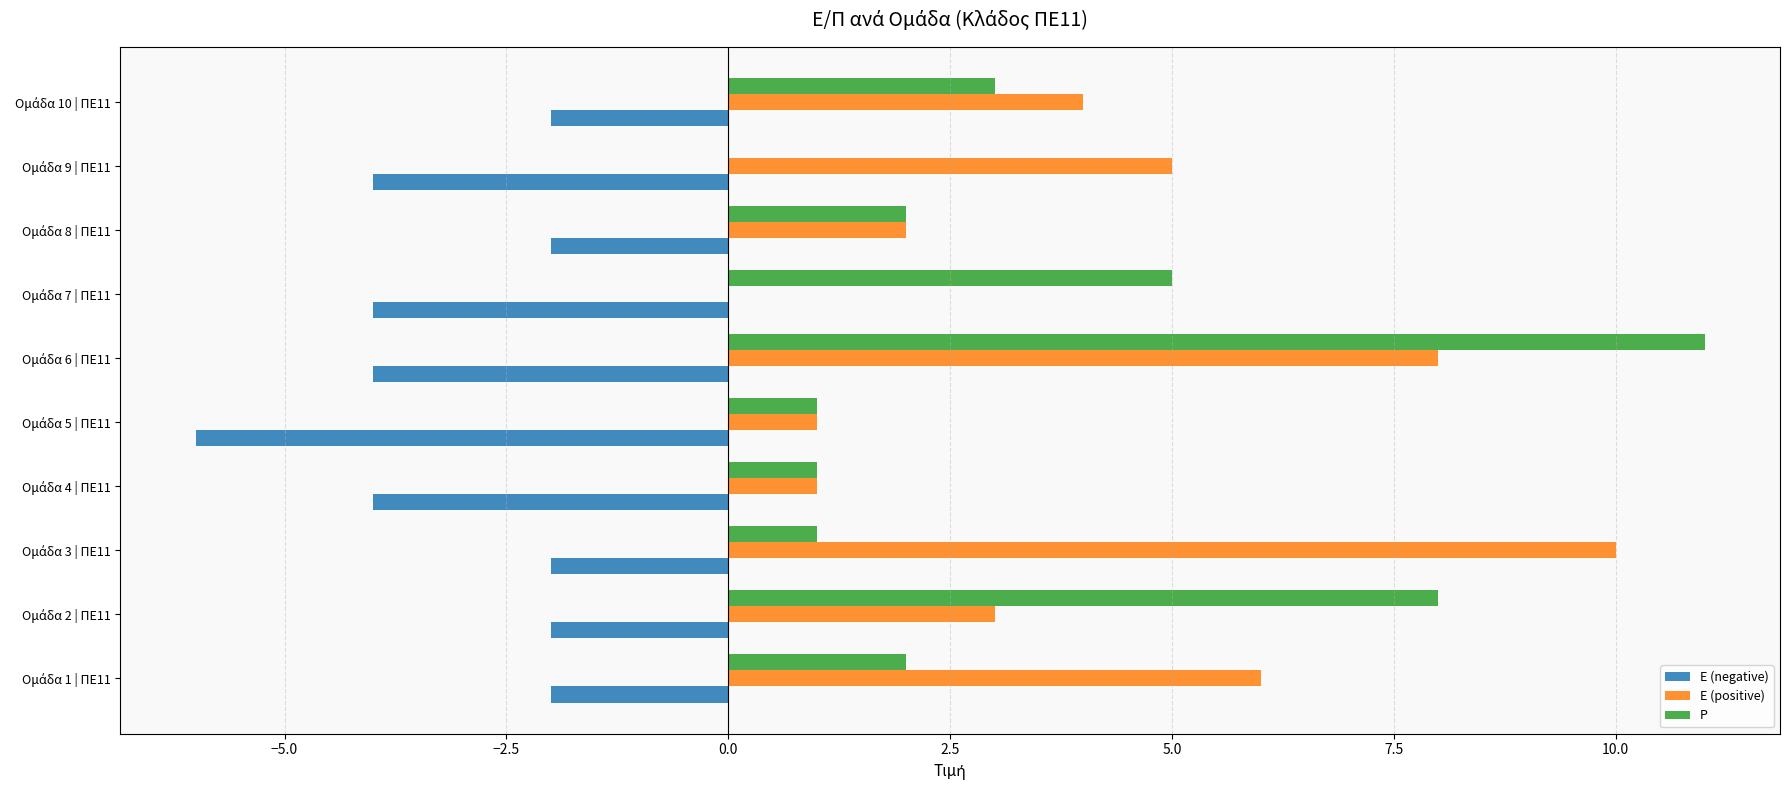

What is the sum of all P values?

34